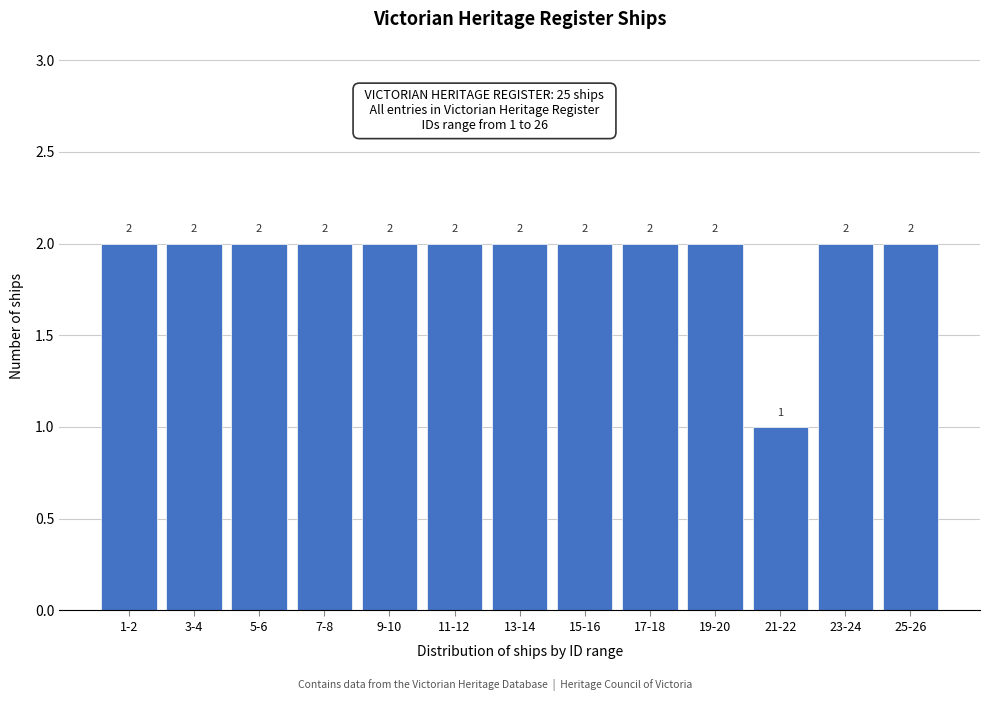

Reading left to right, transcribe all the data shown in this chart.

1-2=2	3-4=2	5-6=2	7-8=2	9-10=2	11-12=2	13-14=2	15-16=2	17-18=2	19-20=2	21-22=1	23-24=2	25-26=2